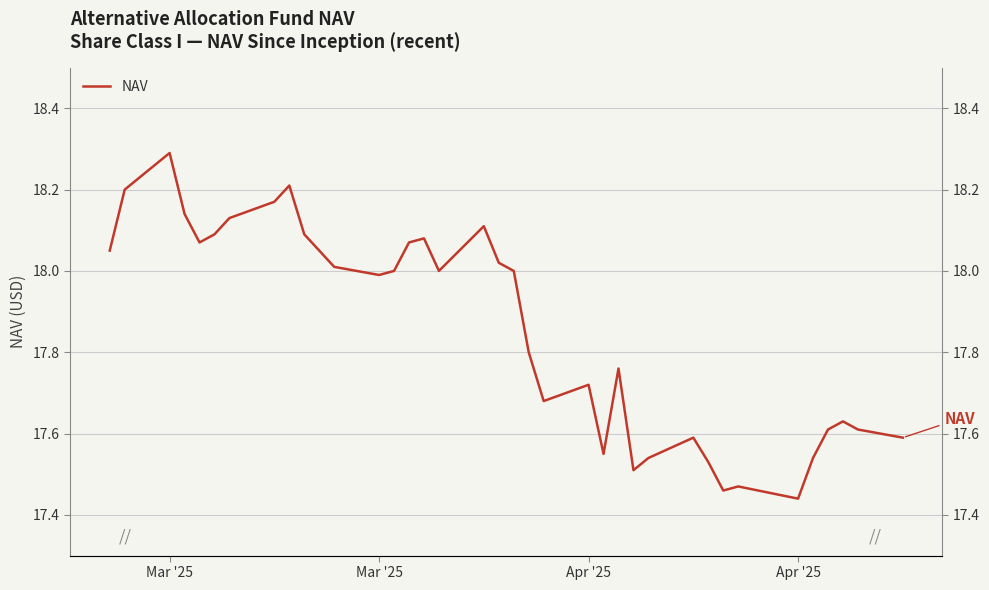

At which category does the chart reach its minimum across all series?

Apr '25